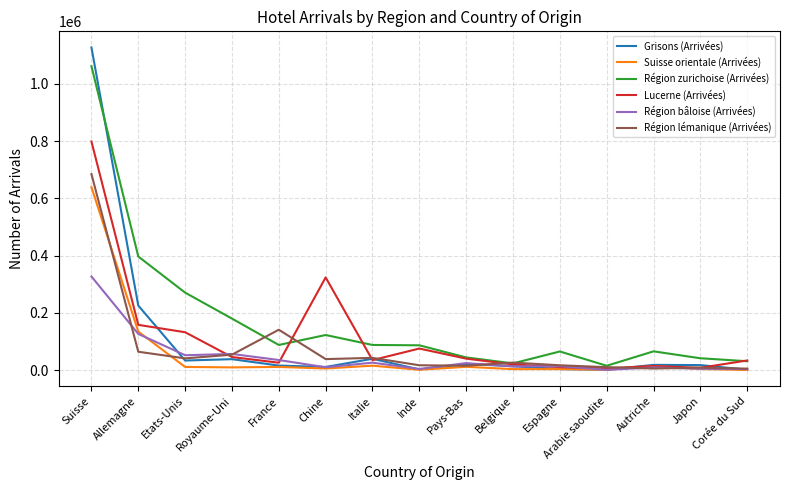

At which category does Région zurichoise (Arrivées) reach its first local peak?

Chine